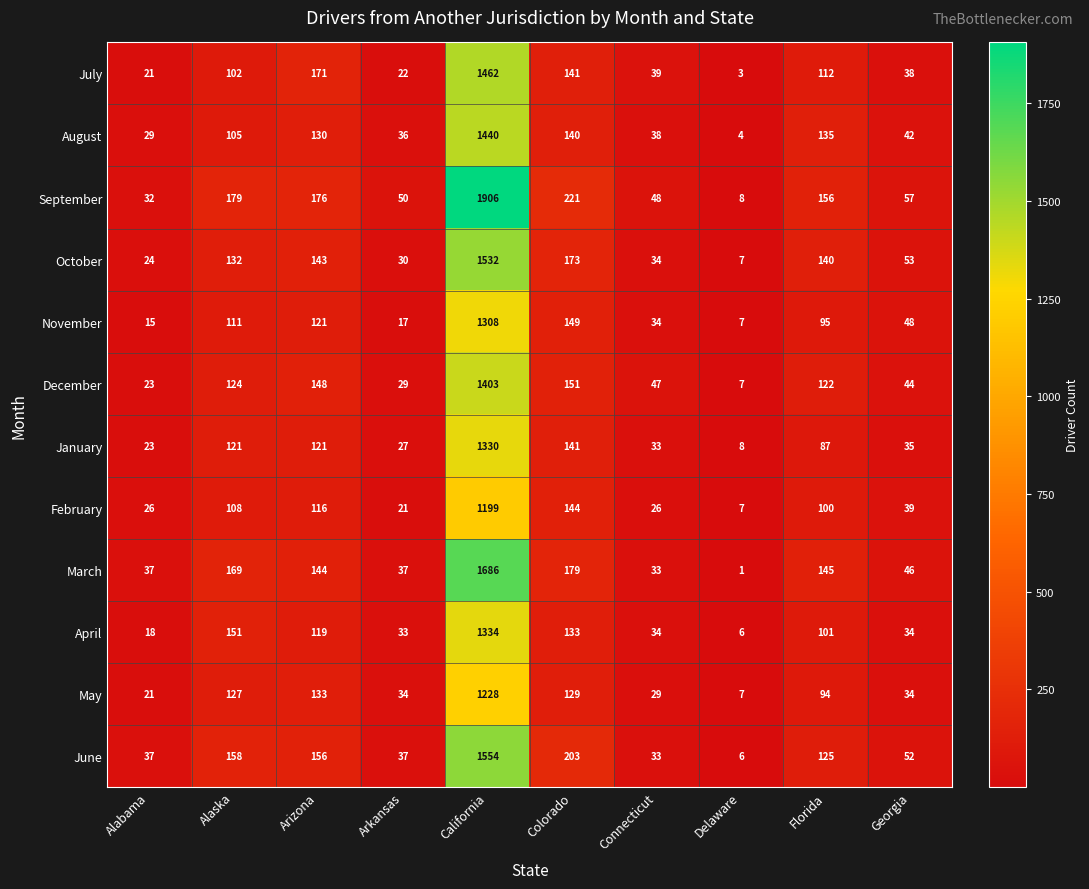

Which series has the largest total across all categories?

September